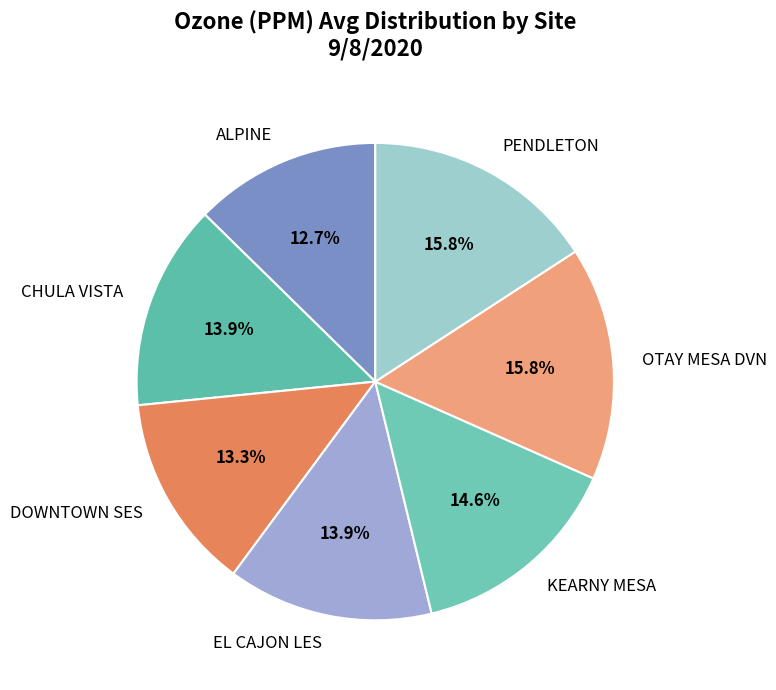

To the nearest percent, what is the average slice percentage?

14%